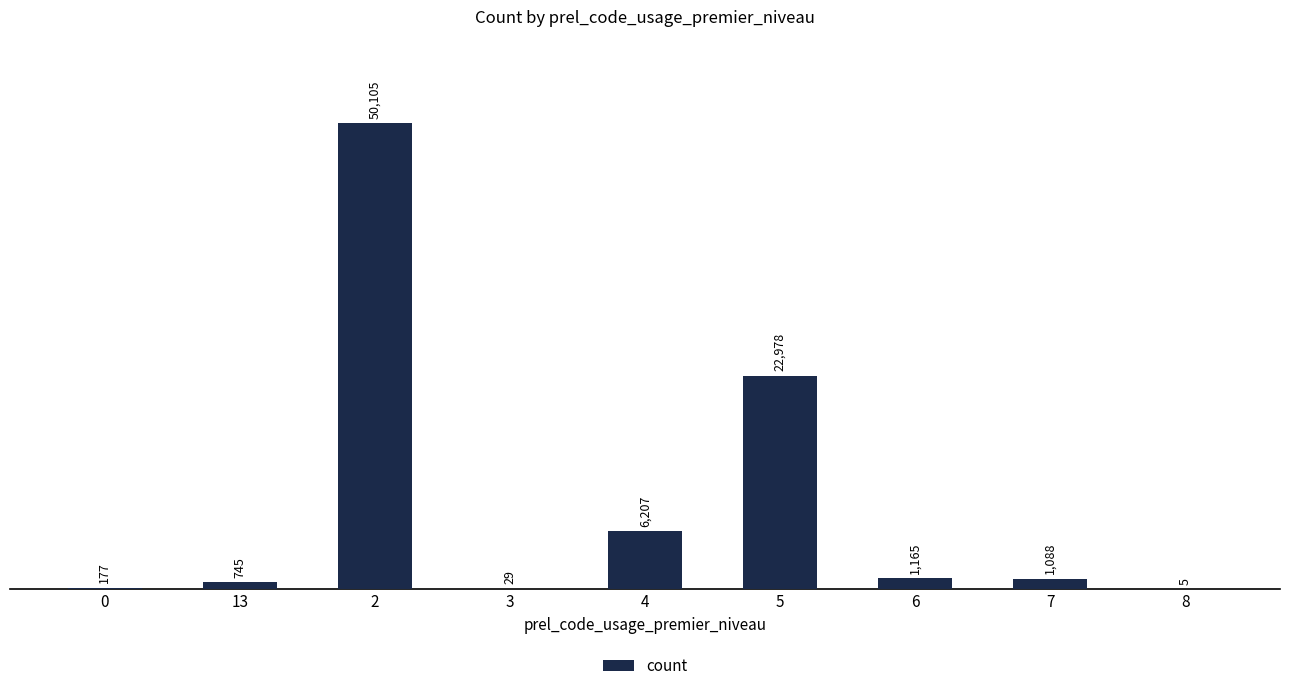

What value does the data have at 4, to the nearest 10?

6210